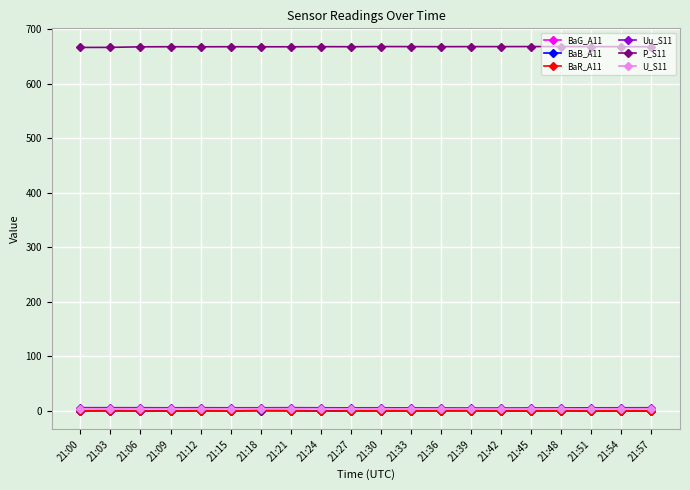

What is the total value across all series at 21:18?

679.6